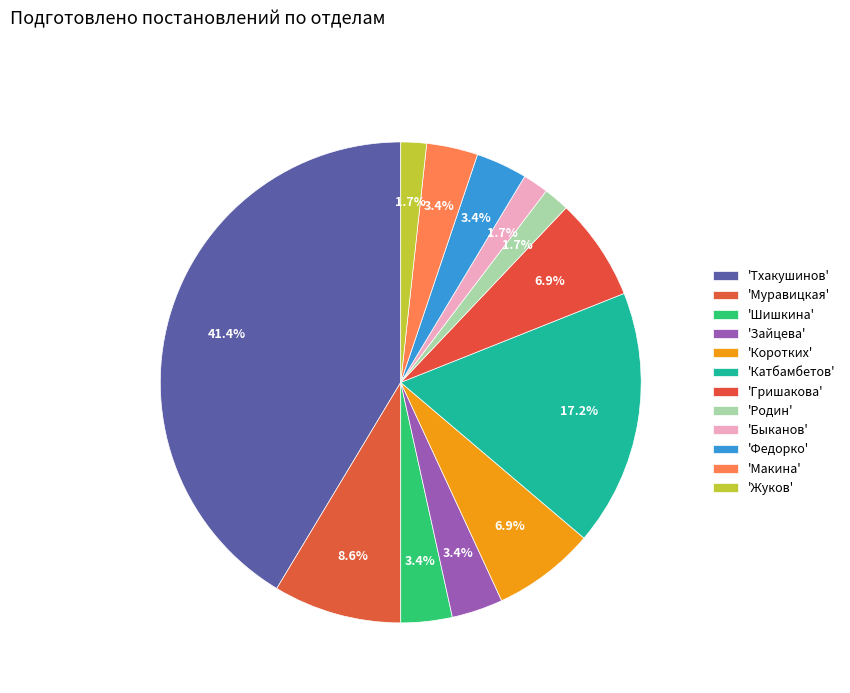

To the nearest percent, what is the difference between the largest and smallest slice percentages?

40%